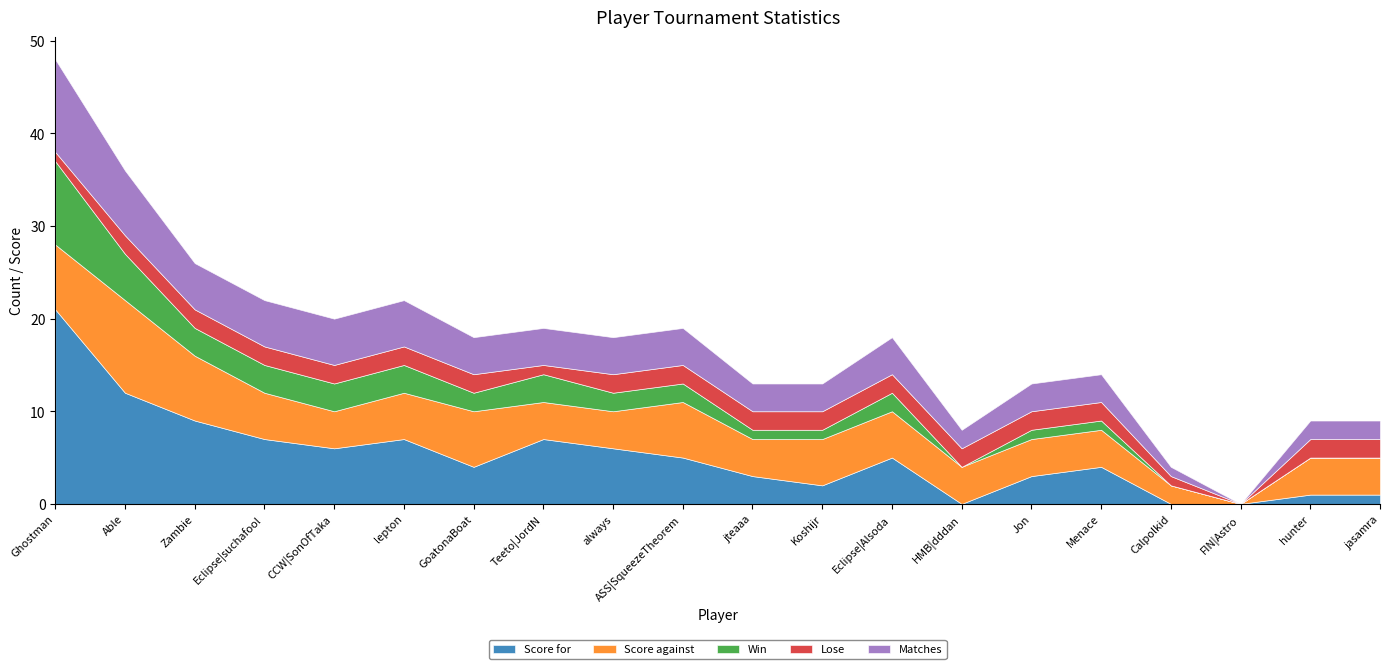

Which has a higher value, always or HMB|dddan?

always